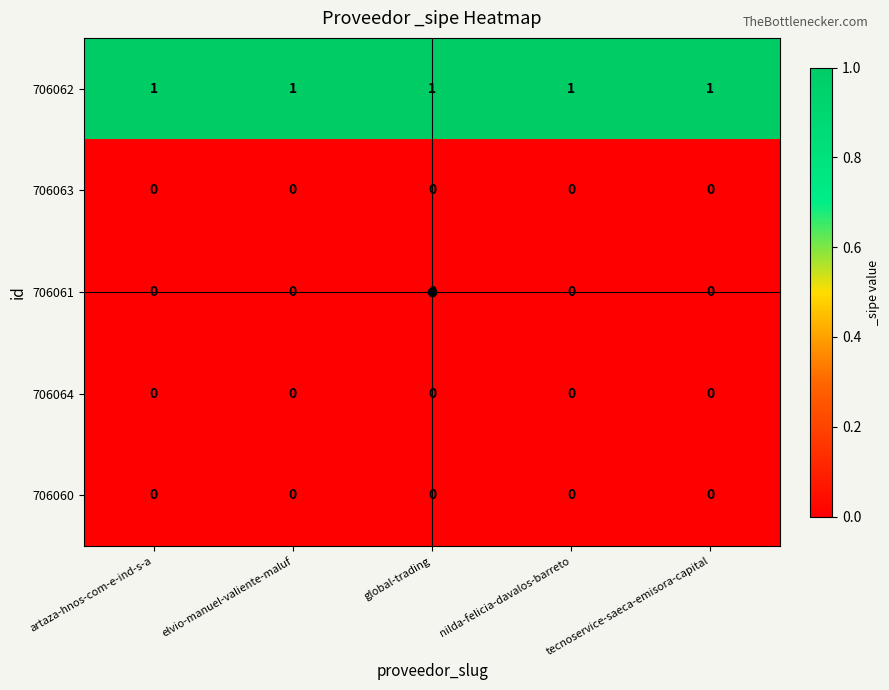

At how many categories does at least one series exceed 0?

5